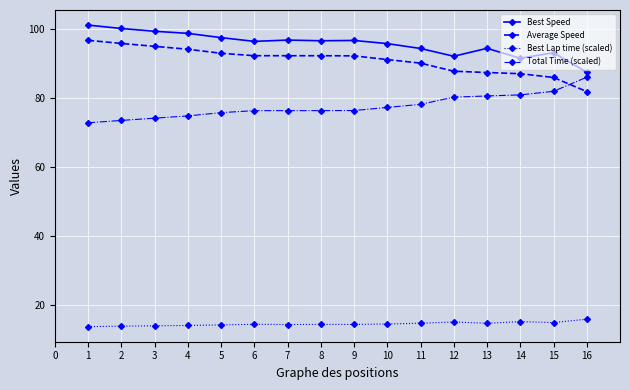

True or false: Best Lap time (scaled) and Average Speed cross at least once.

False